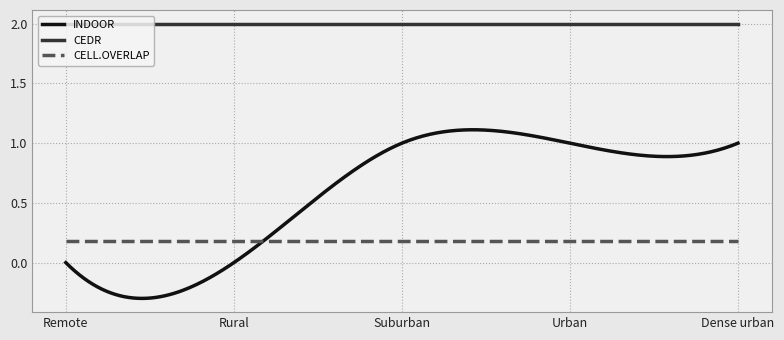

True or false: CEDR and CELL.OVERLAP cross at least once.

False